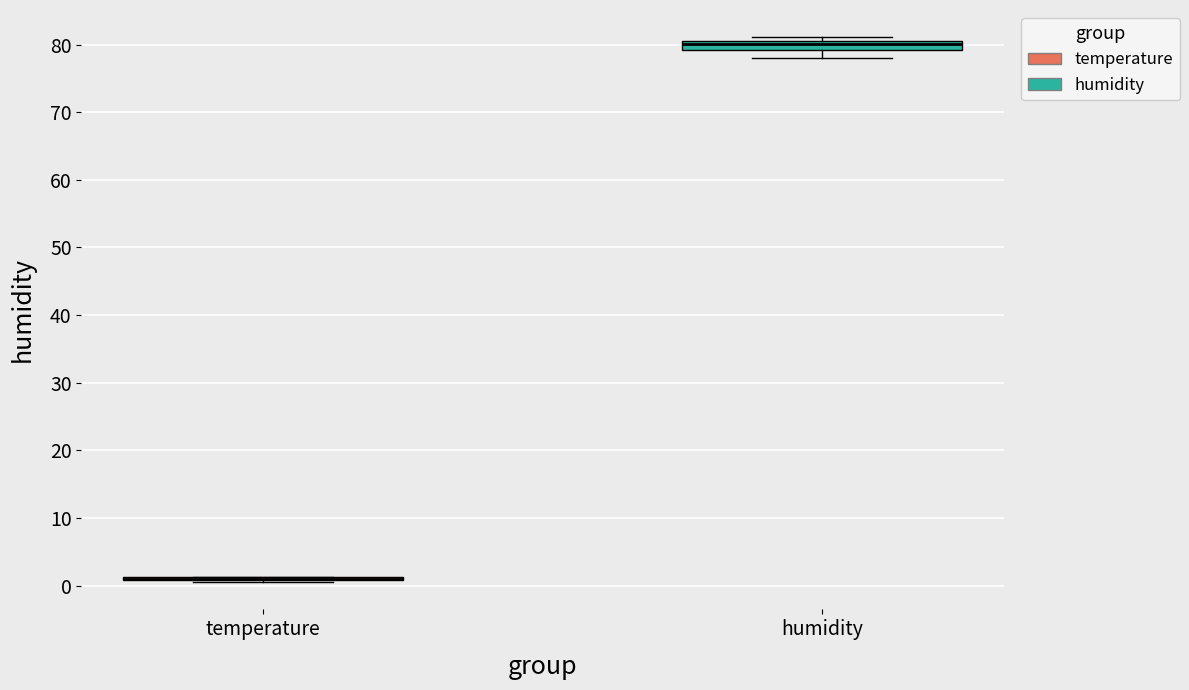

Which box is the tallest, from its lower edge to its upper edge?

humidity